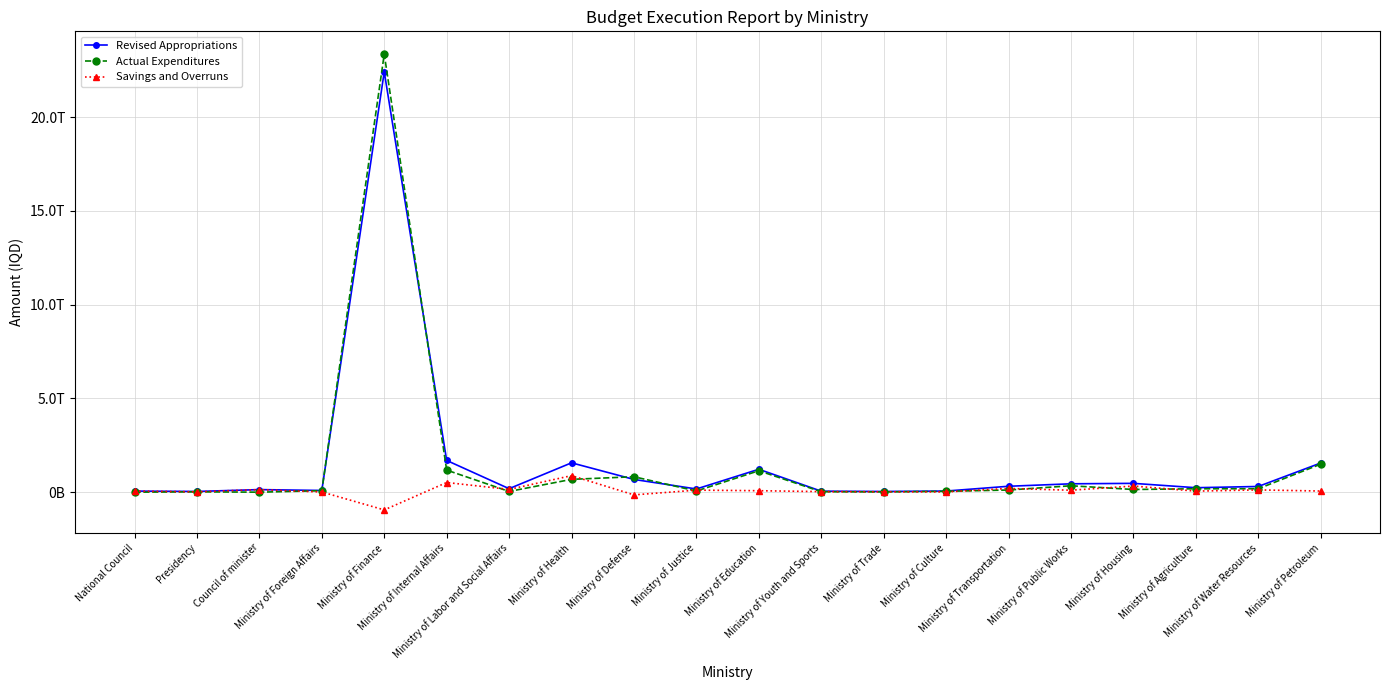

Is it true that Actual Expenditures equals 1493907571848 at Ministry of Petroleum?

True